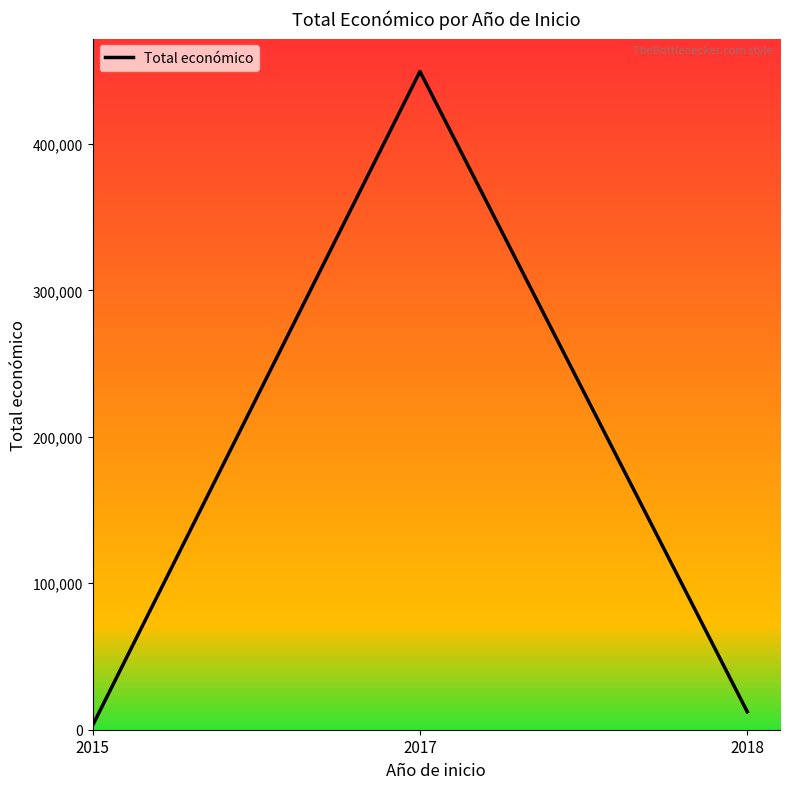

Which label corresponds to the largest value in the chart?

2017